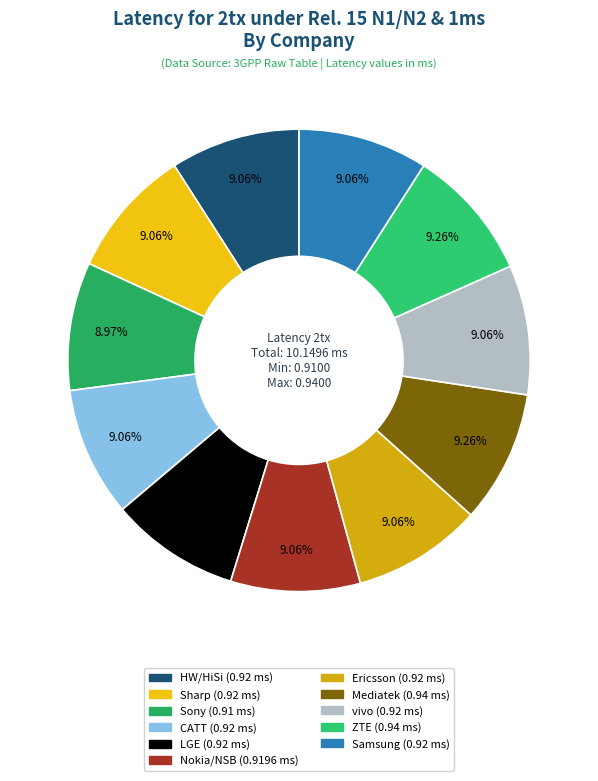

Which slice is the smallest?

Sony